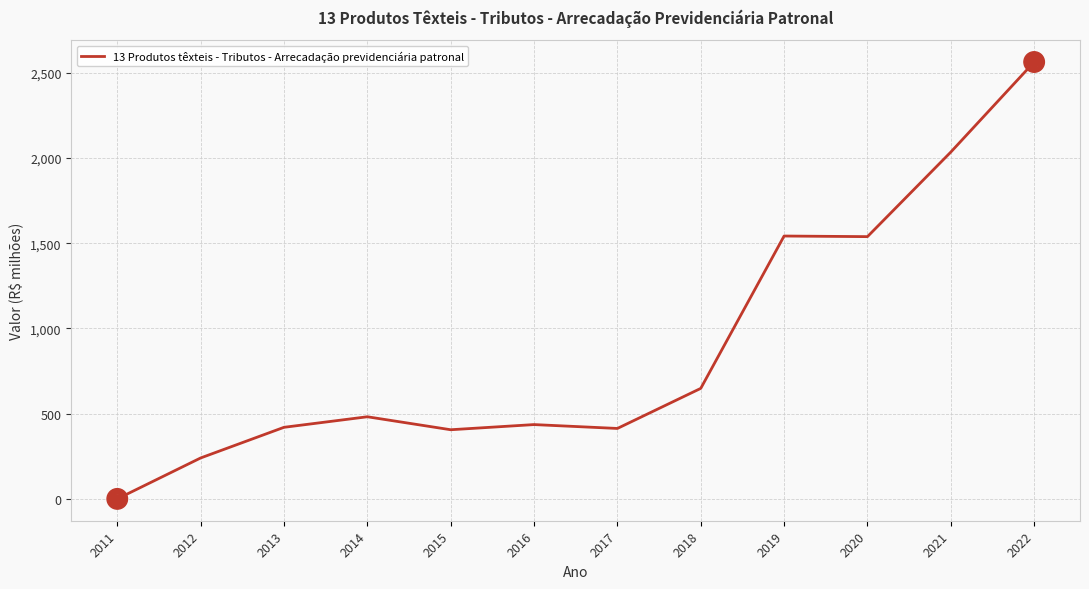

Approximately how many times larger is the value at 2020 compared to 2012?

6.4